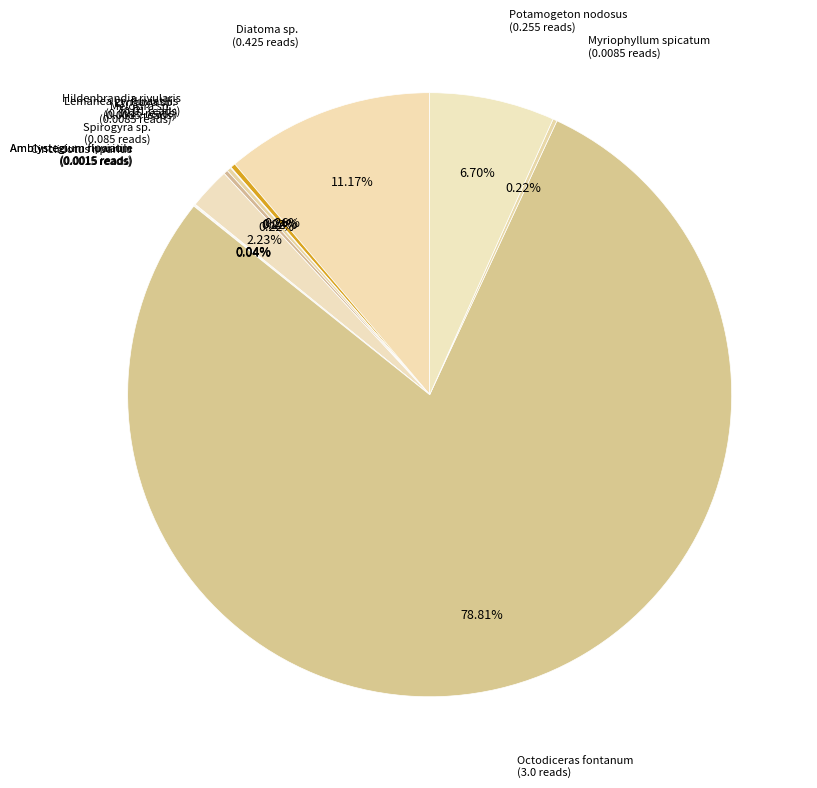

How many segments does this pie chart have?

12